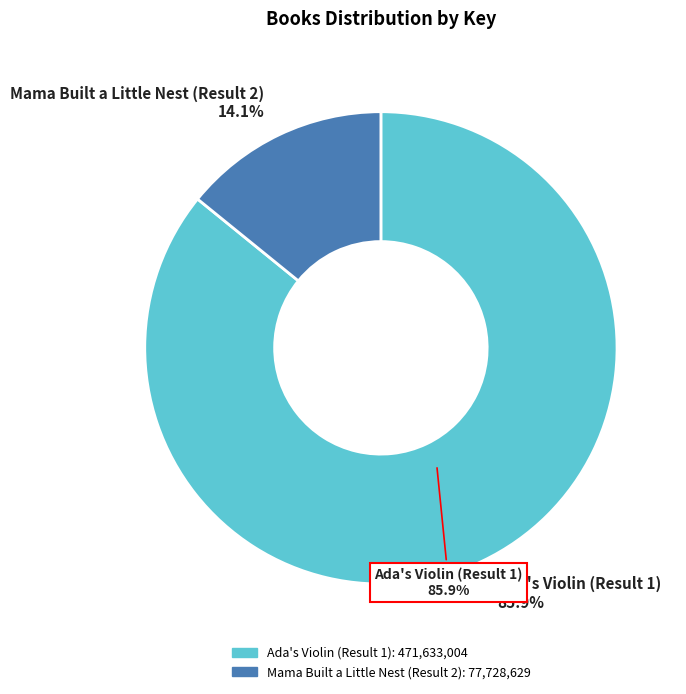

Is it true that Mama Built a Little Nest (Result 2) is 14% of the pie?

True